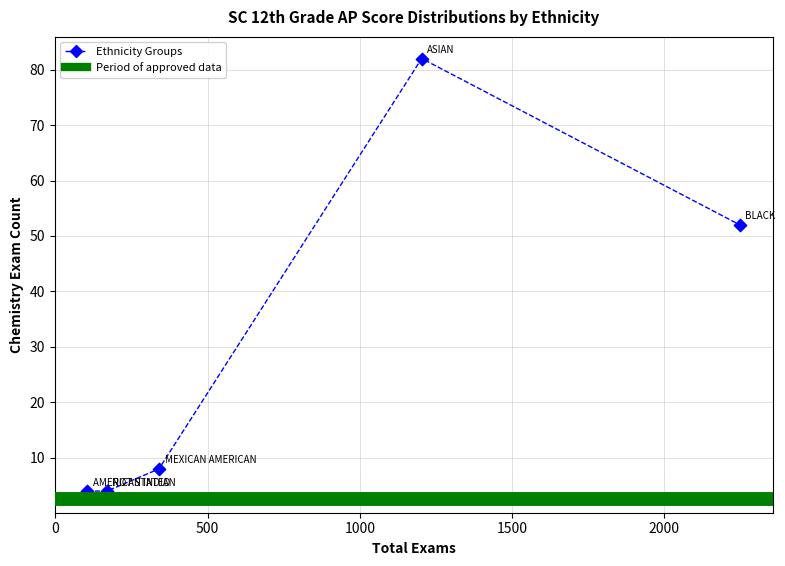

What Y value in the scatter plot is closest to 43?

52